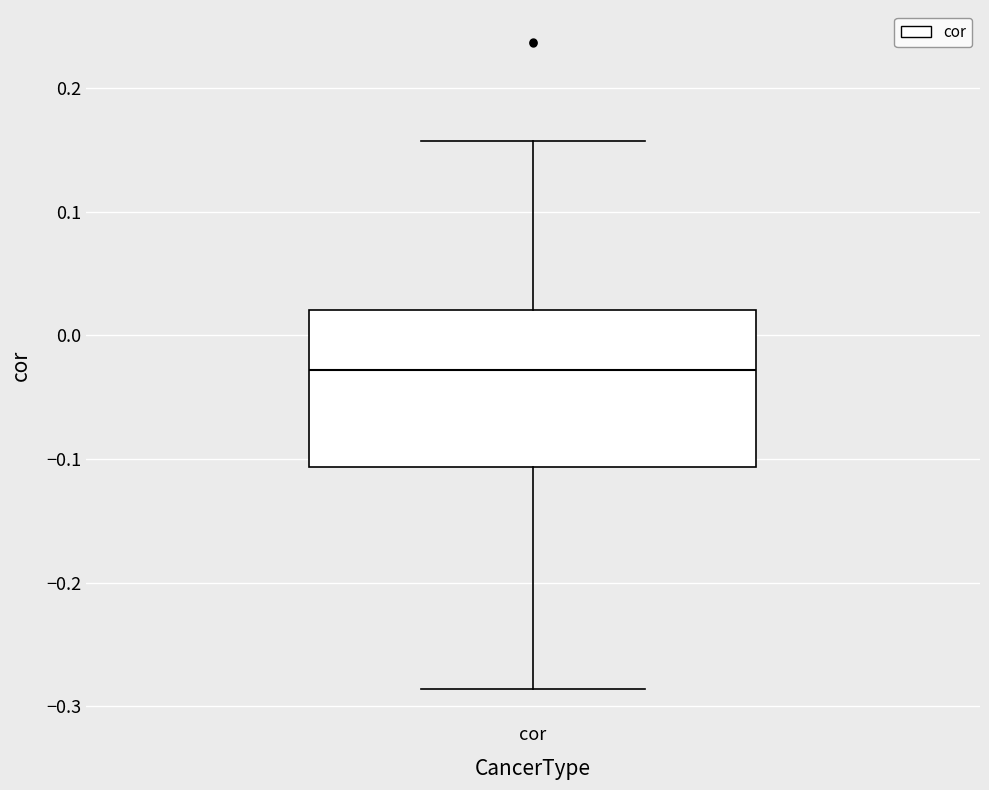

Transcribe this box plot: give where the median line is, the range the box spans, and where the two whiskers end, as read against the y-axis. The values are not printed on the chart, so give them approximately, as read against the axis.

median -0.03, box -0.11 to 0.02, whiskers -0.29 to 0.16